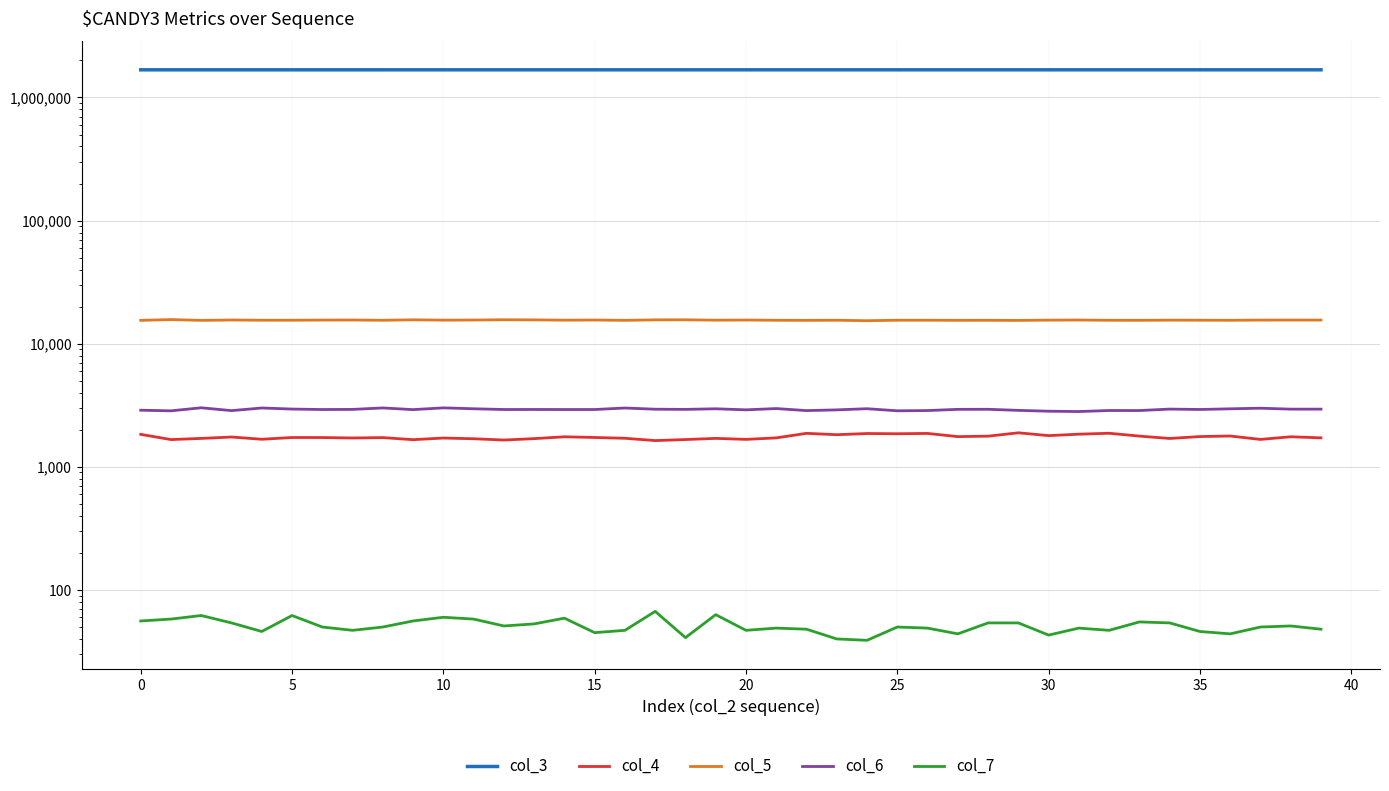

How many values in the col_4 series exceed 1731?

19